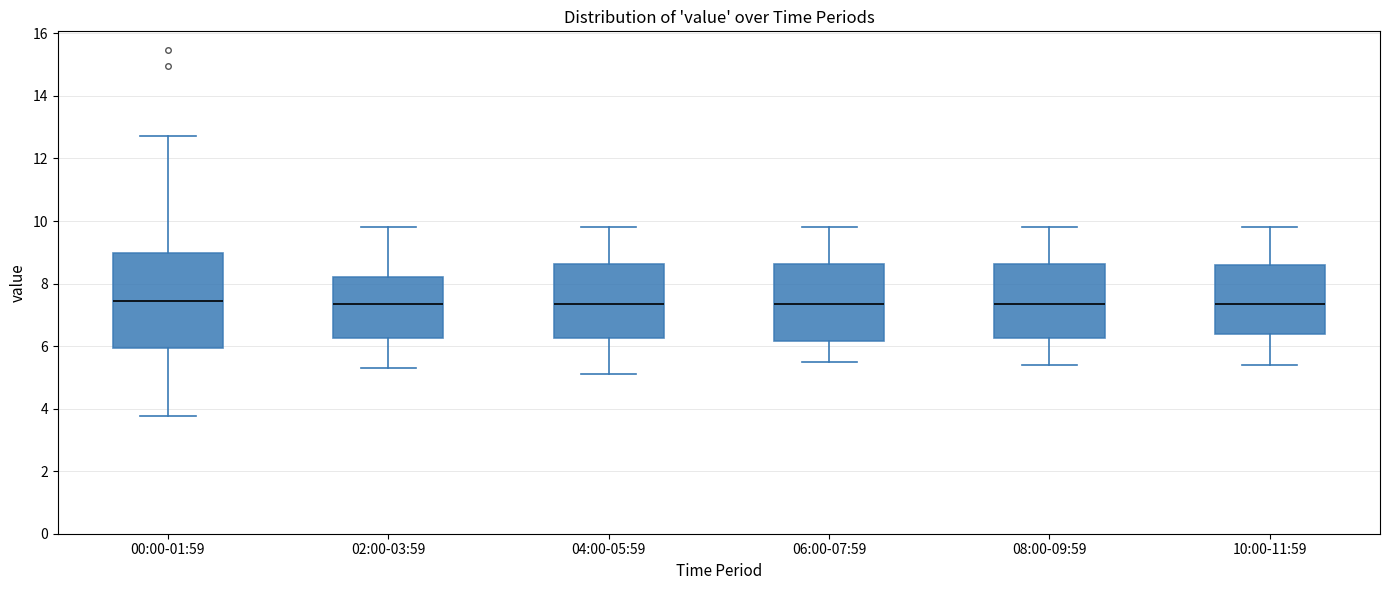

Reading left to right, read every box against the y-axis: the position of its median line, the range the box covers, and the ends of its whiskers. The values are not printed on the chart, so give them approximately, as read against the axis.

00:00-01:59: median 7.4, box 6.0 to 9.0, whiskers 3.8 to 12.8
02:00-03:59: median 7.4, box 6.2 to 8.2, whiskers 5.4 to 9.8
04:00-05:59: median 7.4, box 6.2 to 8.6, whiskers 5.2 to 9.8
06:00-07:59: median 7.4, box 6.2 to 8.6, whiskers 5.6 to 9.8
08:00-09:59: median 7.4, box 6.2 to 8.6, whiskers 5.4 to 9.8
10:00-11:59: median 7.4, box 6.4 to 8.6, whiskers 5.4 to 9.8